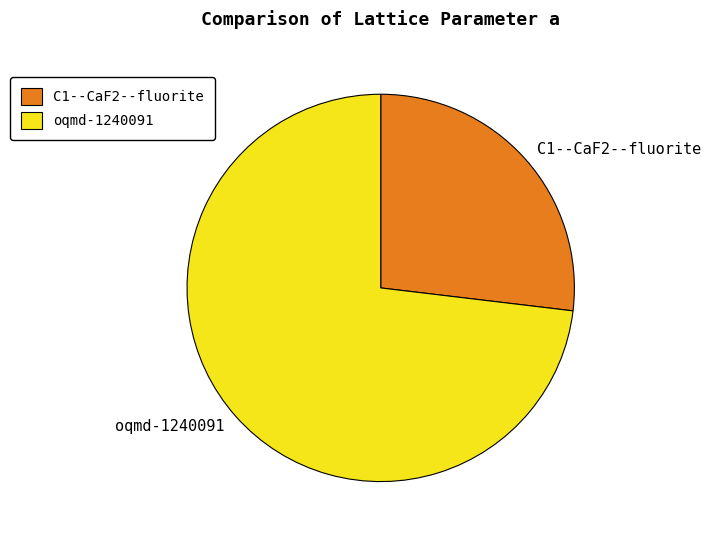

Rank the categories by value from highest to lowest.

oqmd-1240091, C1--CaF2--fluorite